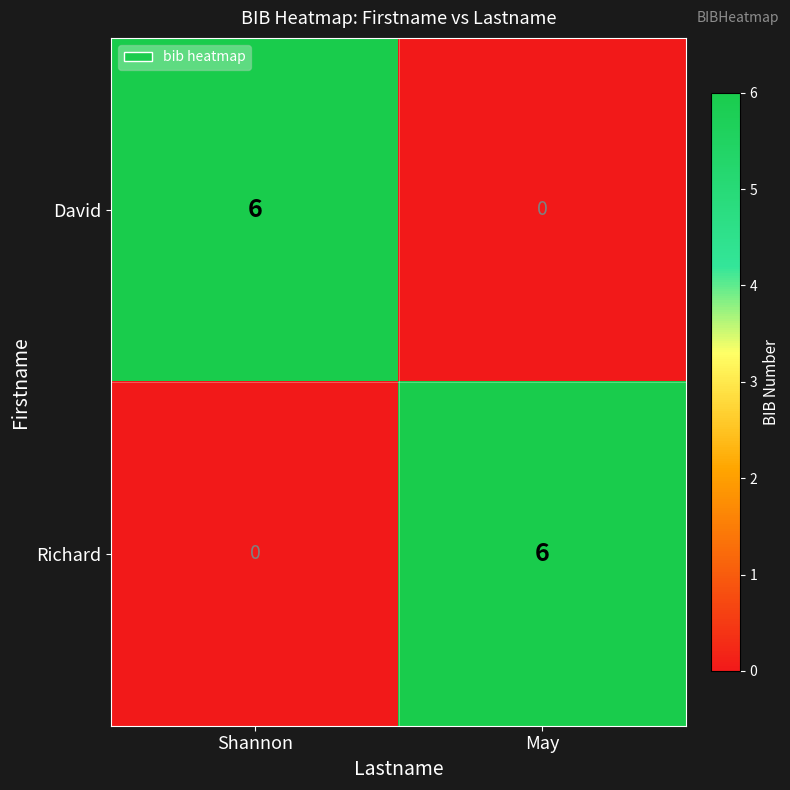

What is the difference between the maximum and minimum values in the David series?

6